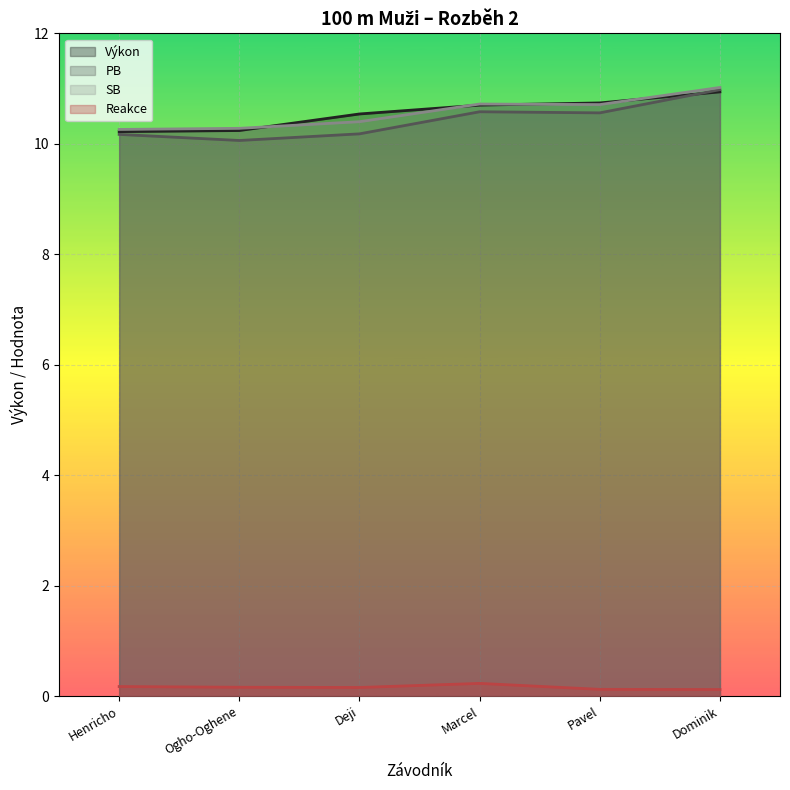

At which category does the chart reach its peak across all series?

Dominik